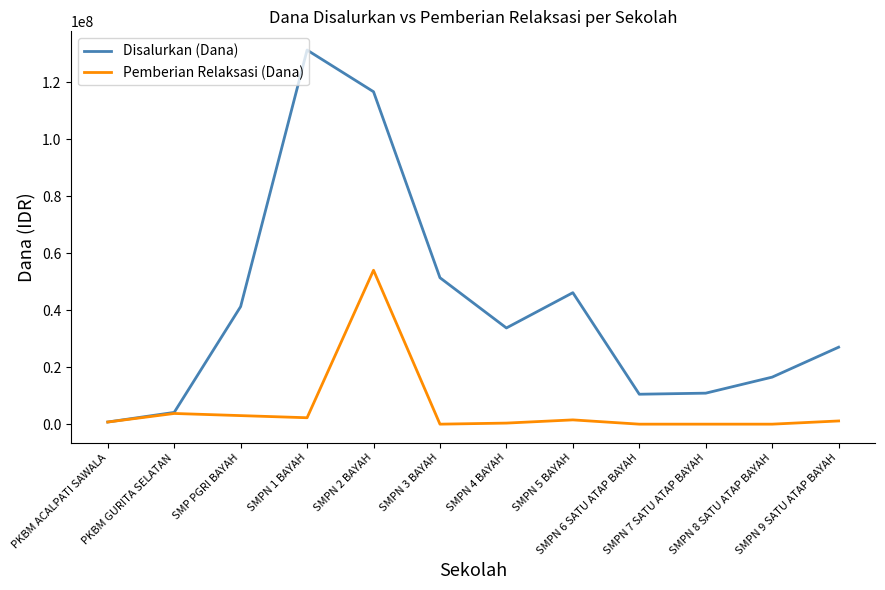

Which series has the widest spread of values?

Disalurkan (Dana)